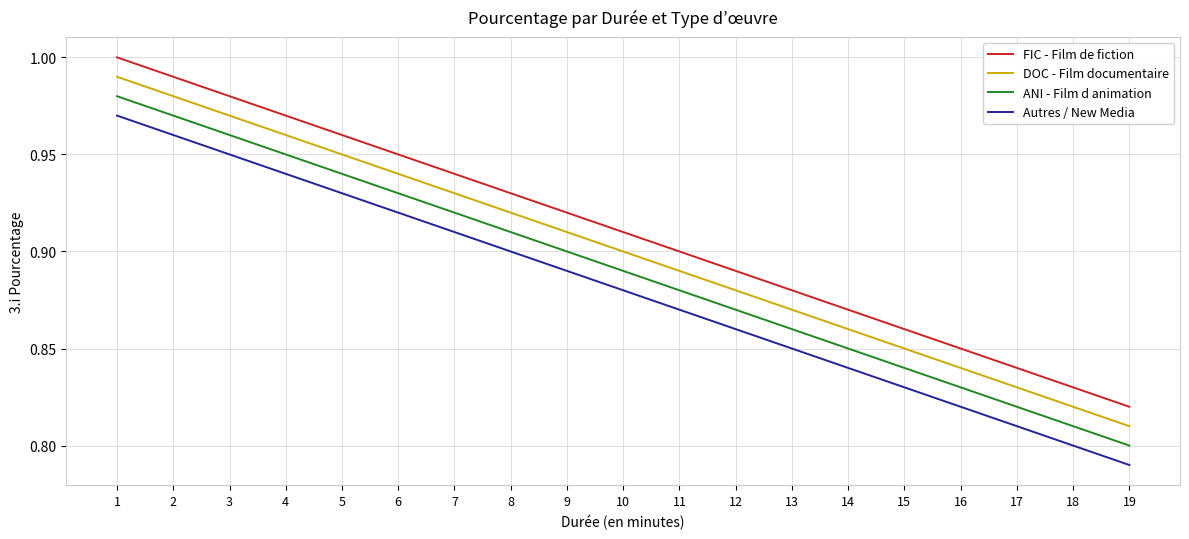

What is the total value across all series at 10?

3.6